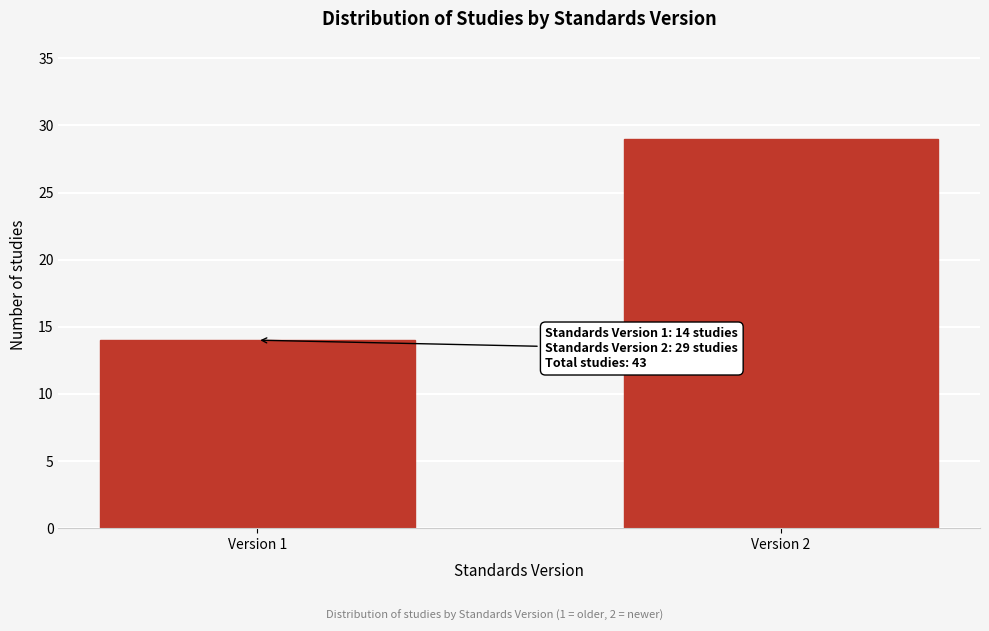

Reading left to right, list all the values displayed in this chart.

14	29